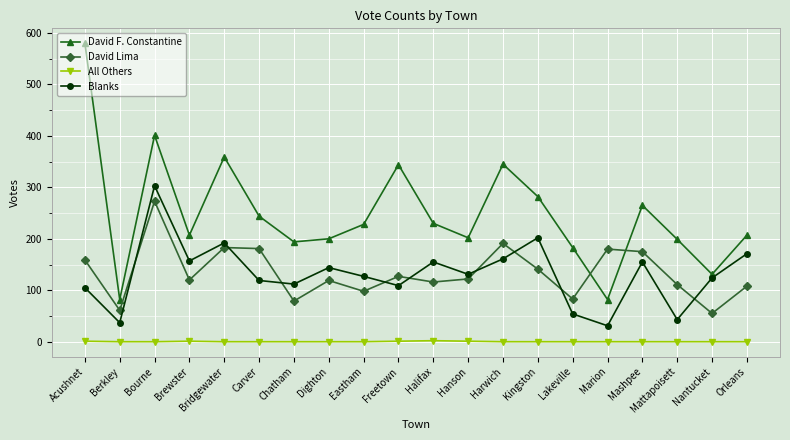

True or false: All Others and David Lima intersect in this chart.

False